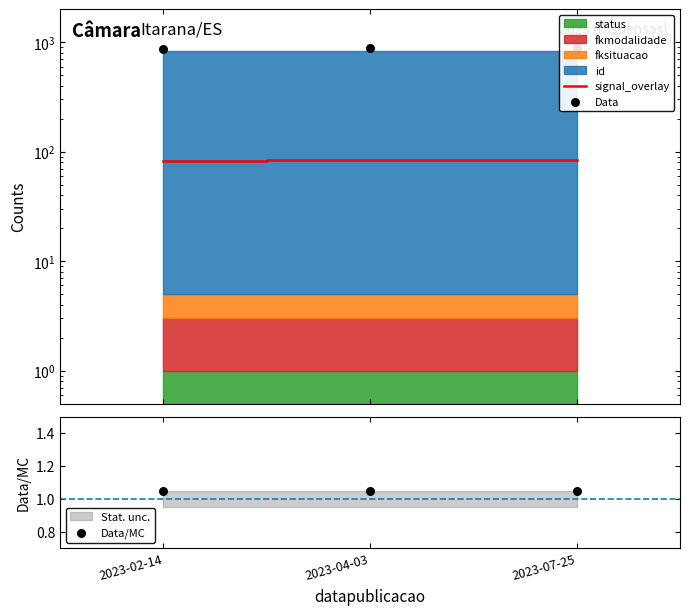

Which series has the largest total across all categories?

Data